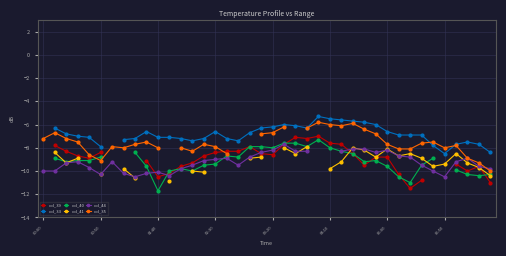

What is the greatest value displayed?

-5.3